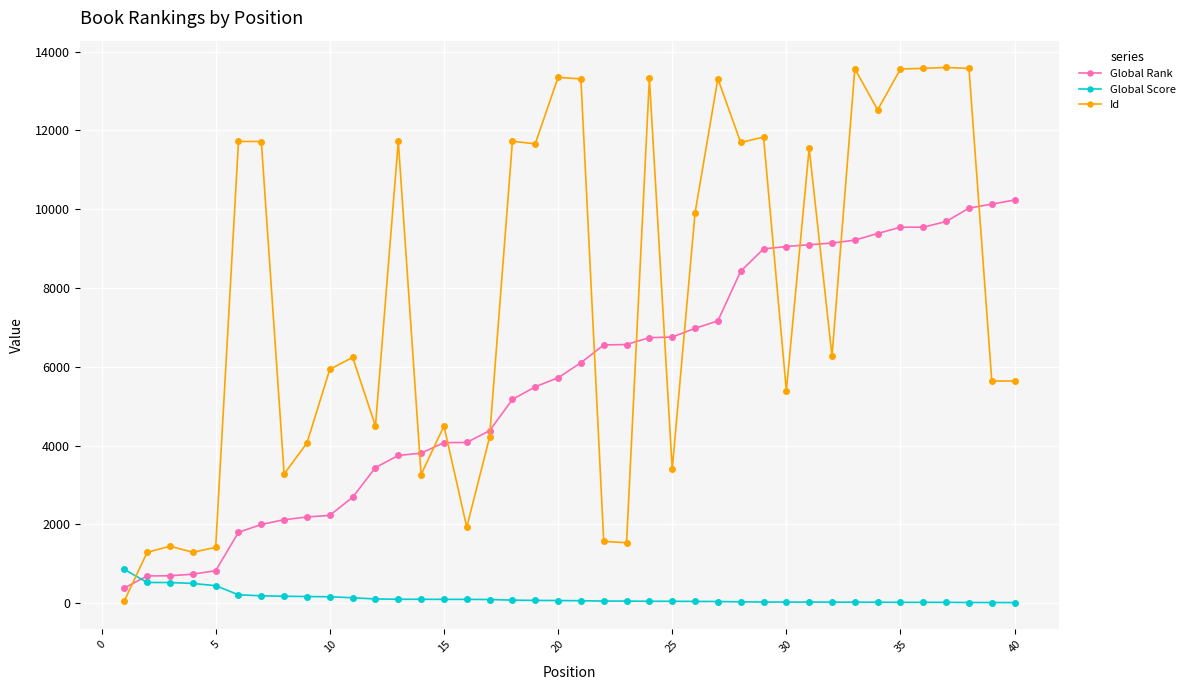

True or false: Global Rank and Id cross at least once.

True